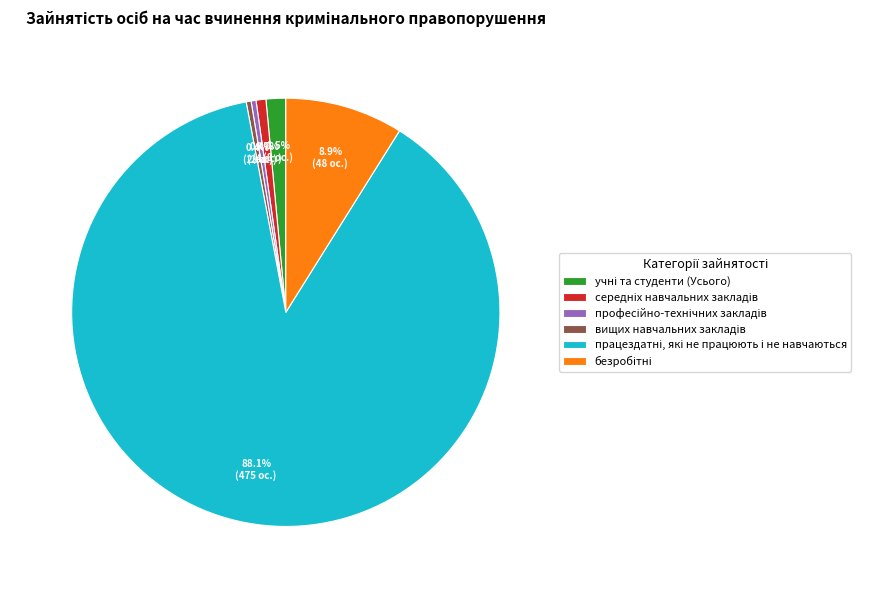

Does any single category account for the majority?

Yes